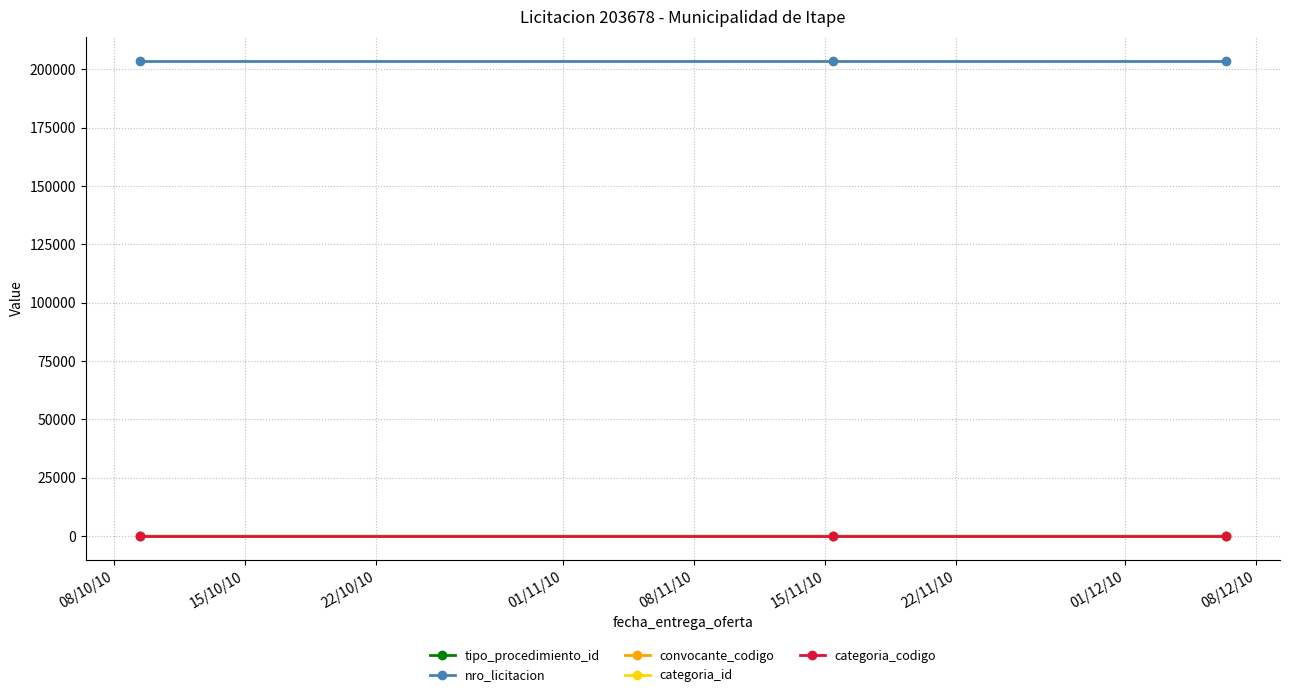

What is the sum of all categoria_codigo values?

63